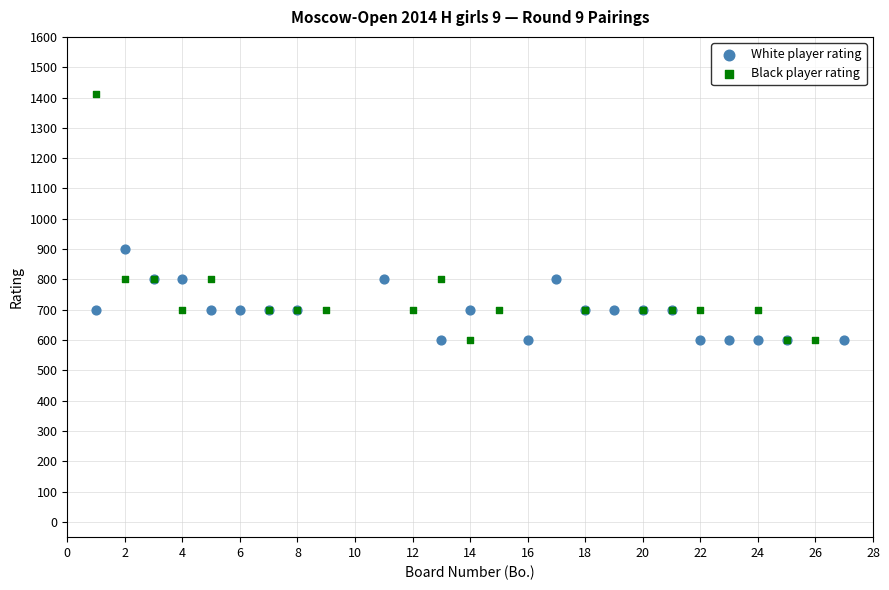

Which series has the largest Y range (max minus min)?

Black player rating